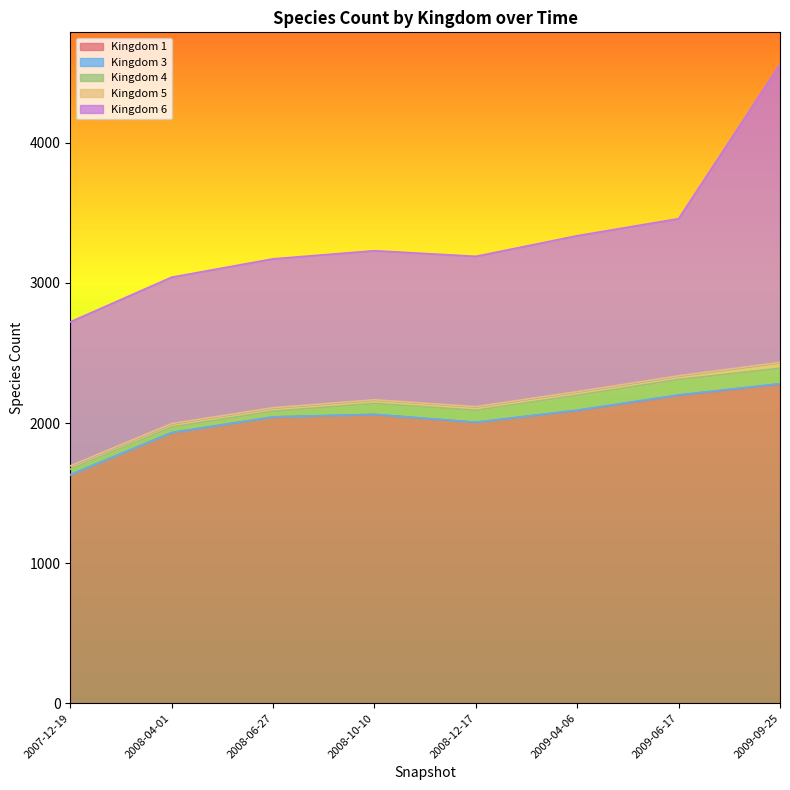

Between 2008-10-10 and 2008-12-17, which is larger?

2008-10-10